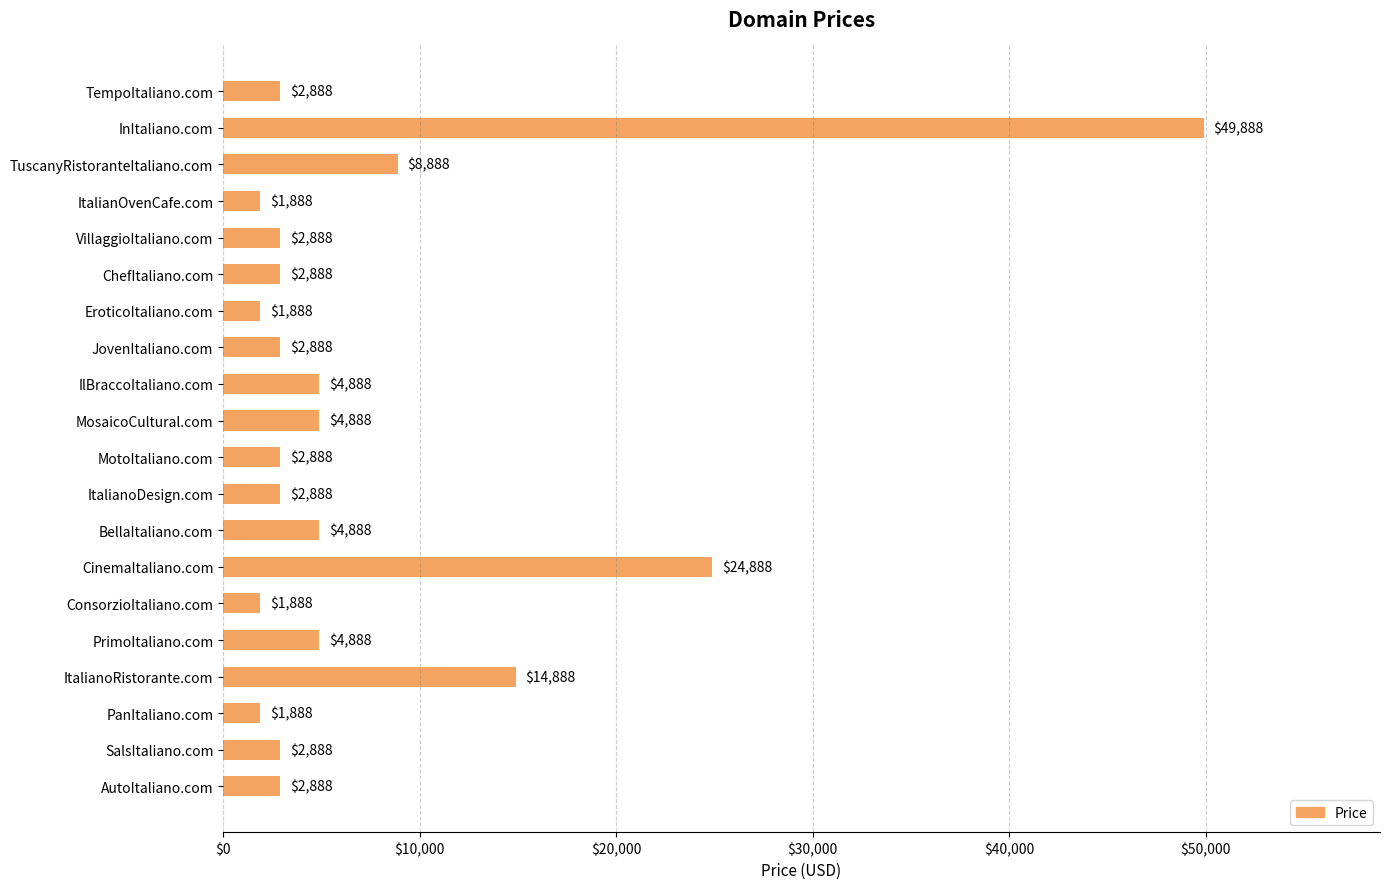

What is the value of the 5th bar from the top?

2888